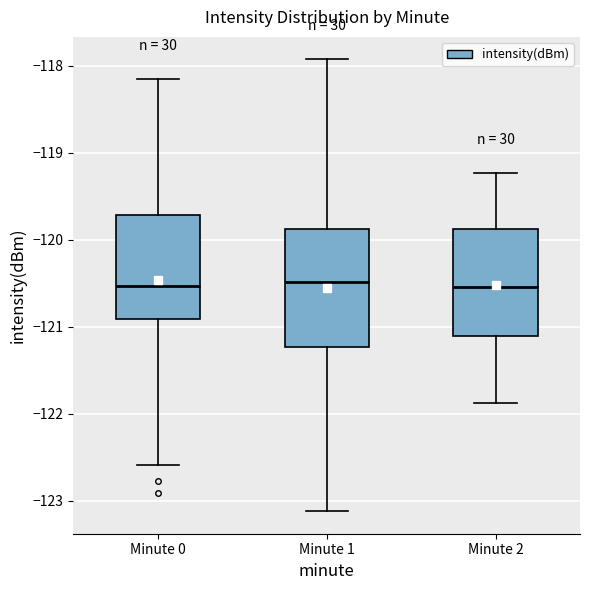

Where does the upper whisker of the box for Minute 0 end on the y-axis? The values are not printed on the chart, so give them approximately, as read against the axis.

-118.1